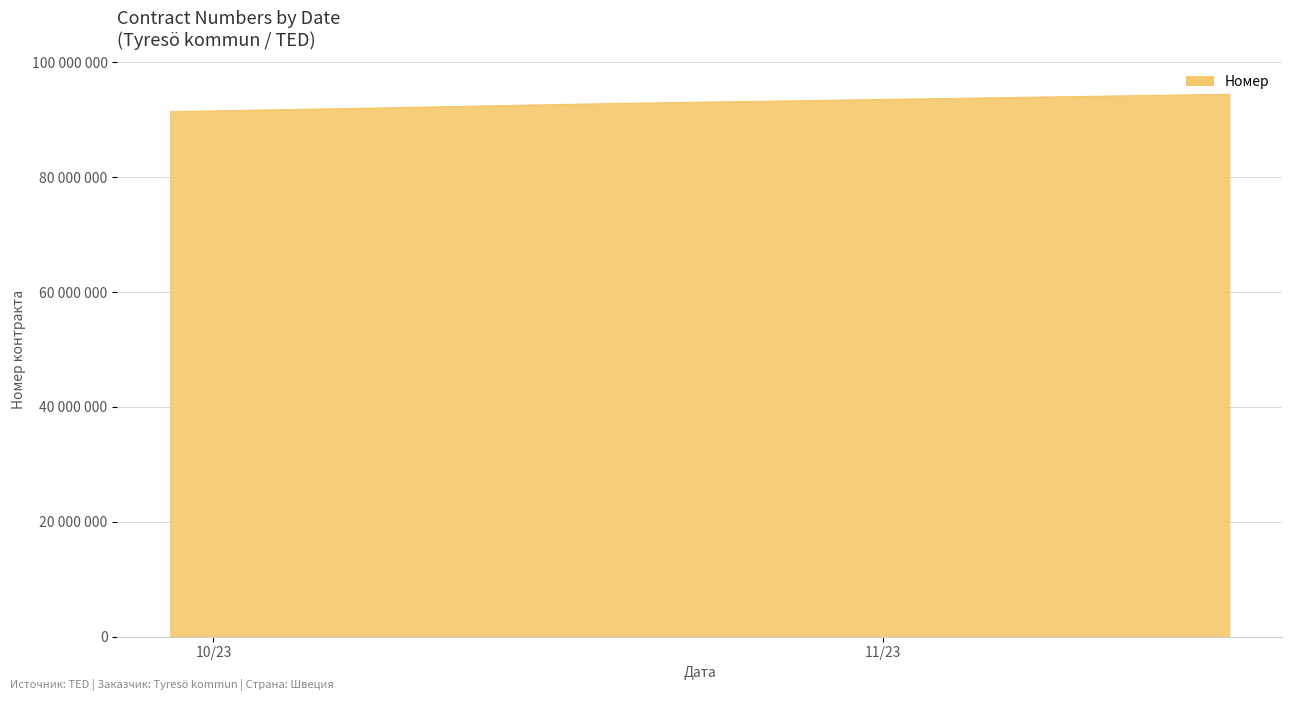

Is this an area chart (filled region under the line)?

Yes